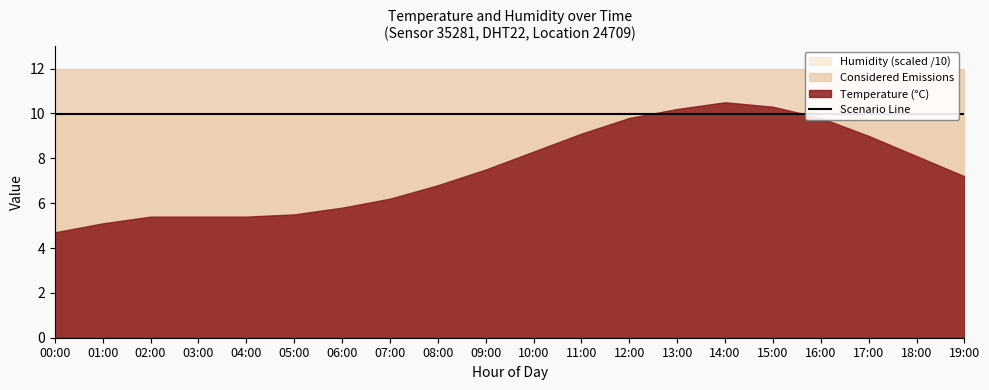

What is the label of the 12th point from the left?

11:00